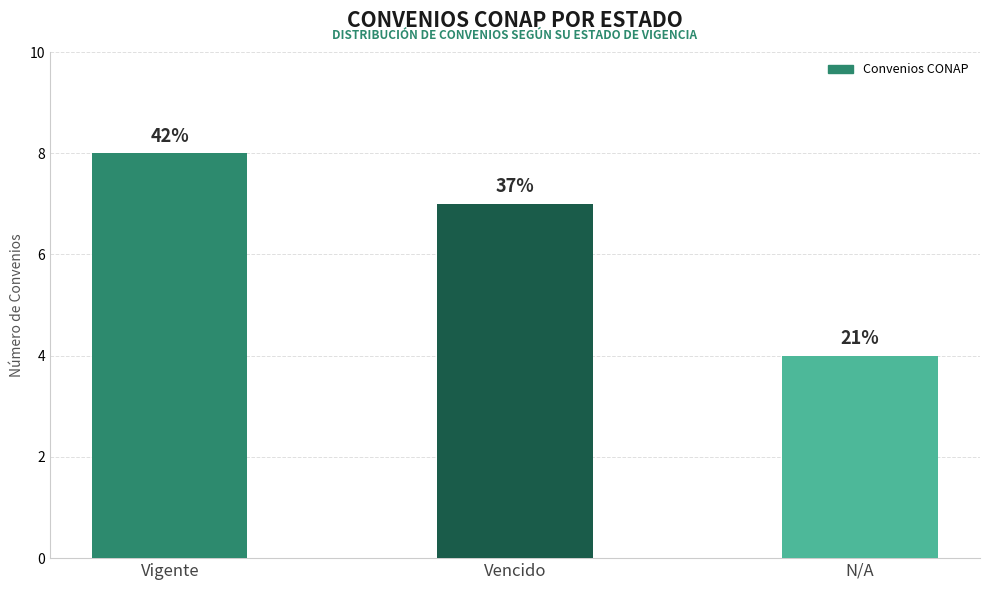

Does the chart contain any negative values?

No